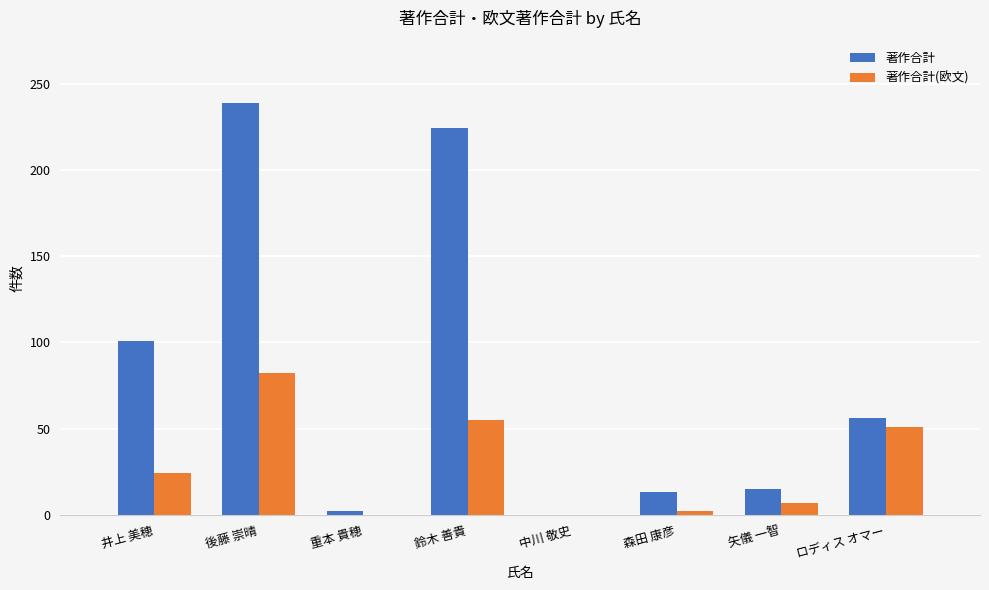

At which category is the sum across all series the highest?

後藤 崇晴